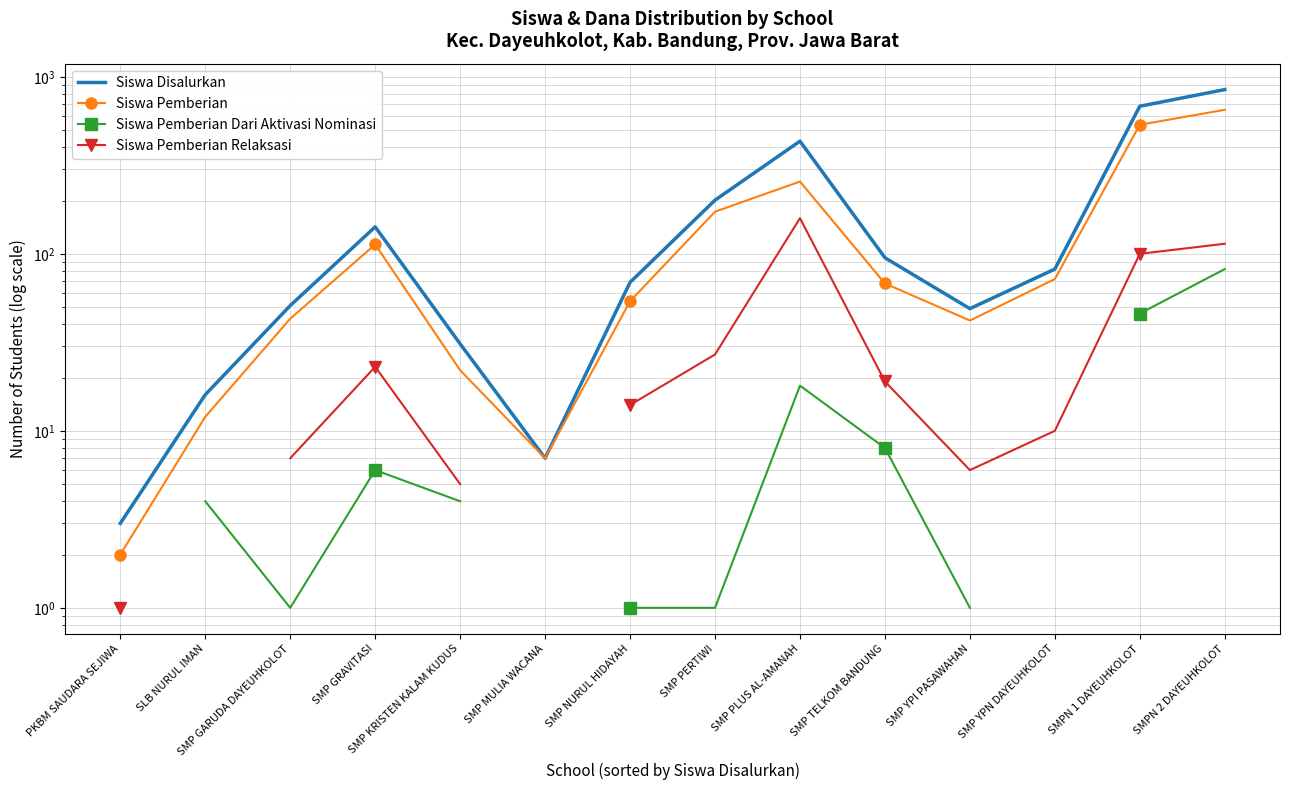

What are all the series names shown in the legend?

Siswa Disalurkan, Siswa Pemberian, Siswa Pemberian Dari Aktivasi Nominasi, Siswa Pemberian Relaksasi